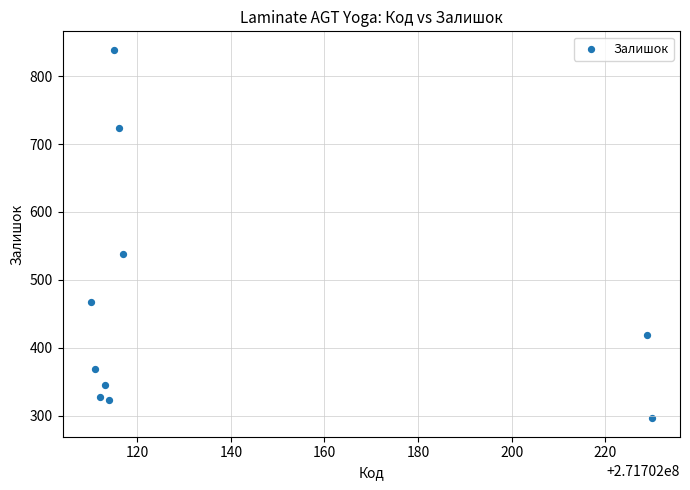

What Y value in the scatter plot is closest to 567?

538